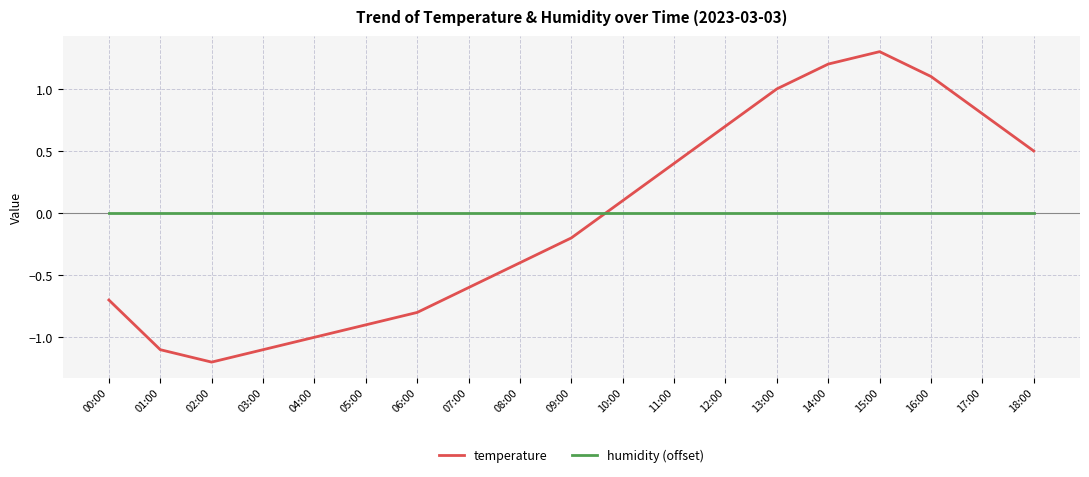

Reading left to right, transcribe all the data shown in this chart.

temperature: -0.7	-1.1	-1.2	-1.1	-1.0	-0.9	-0.8	-0.6	-0.4	-0.2	0.1	0.4	0.7	1.0	1.2	1.3	1.1	0.8	0.5
humidity (offset): 0.0	0.0	0.0	0.0	0.0	0.0	0.0	0.0	0.0	0.0	0.0	0.0	0.0	0.0	0.0	0.0	0.0	0.0	0.0